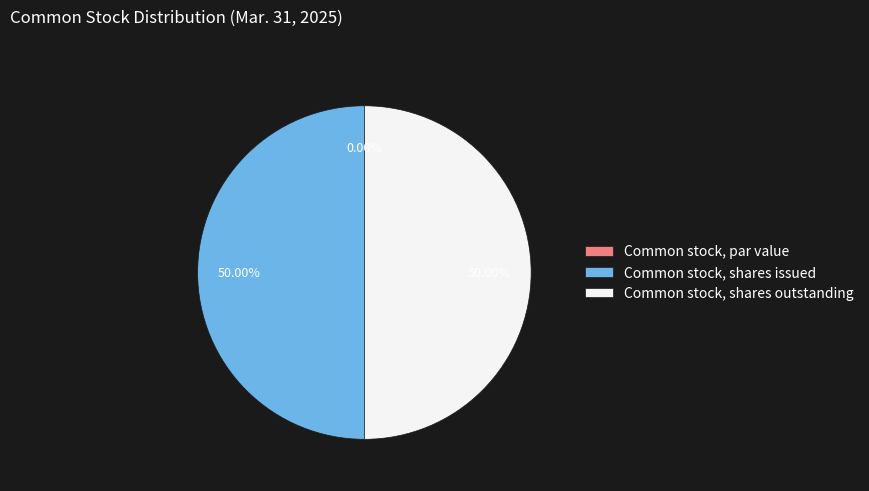

Is there any slice that represents more than half of the pie?

No